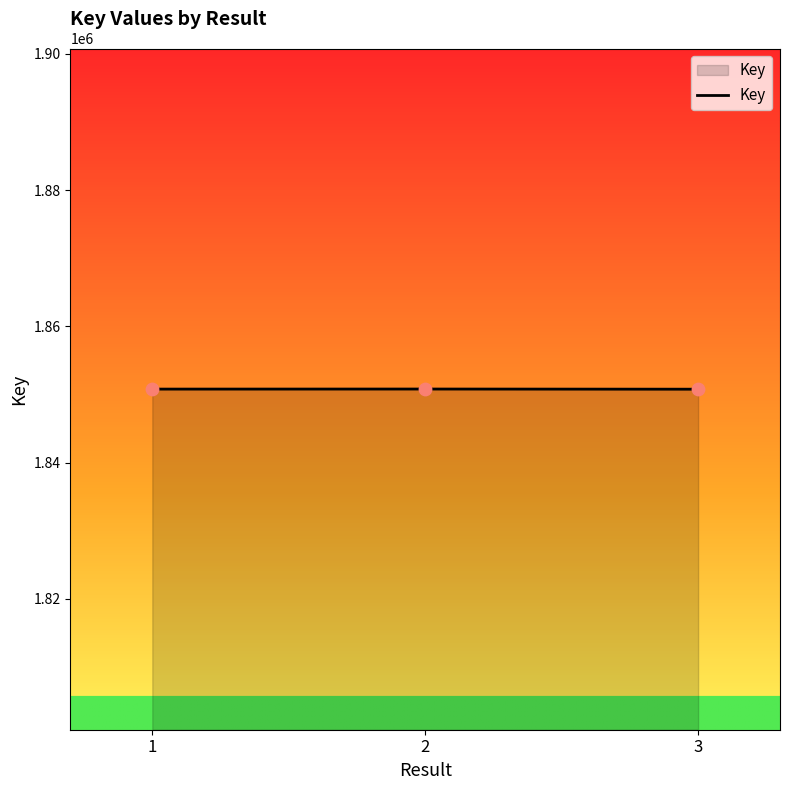

Approximately how many times larger is the value at 3 compared to 1?

1.0